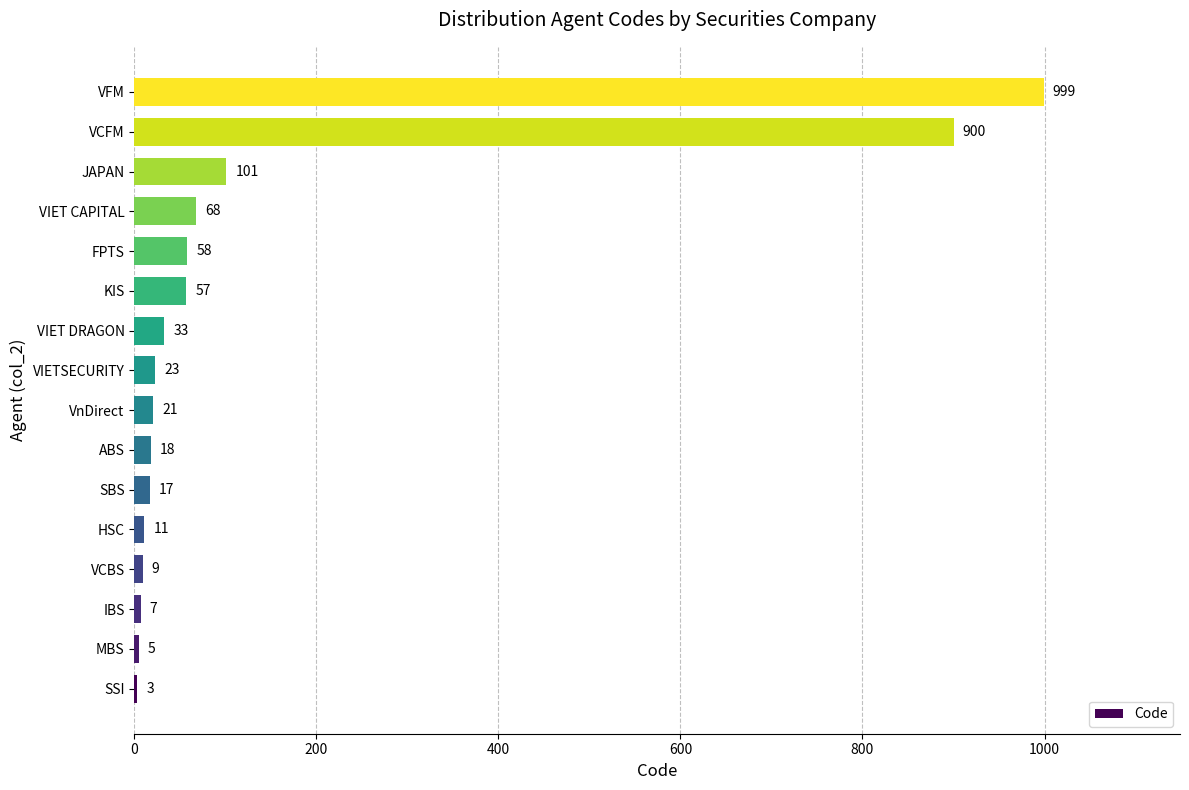

Are the bars horizontal?

Yes